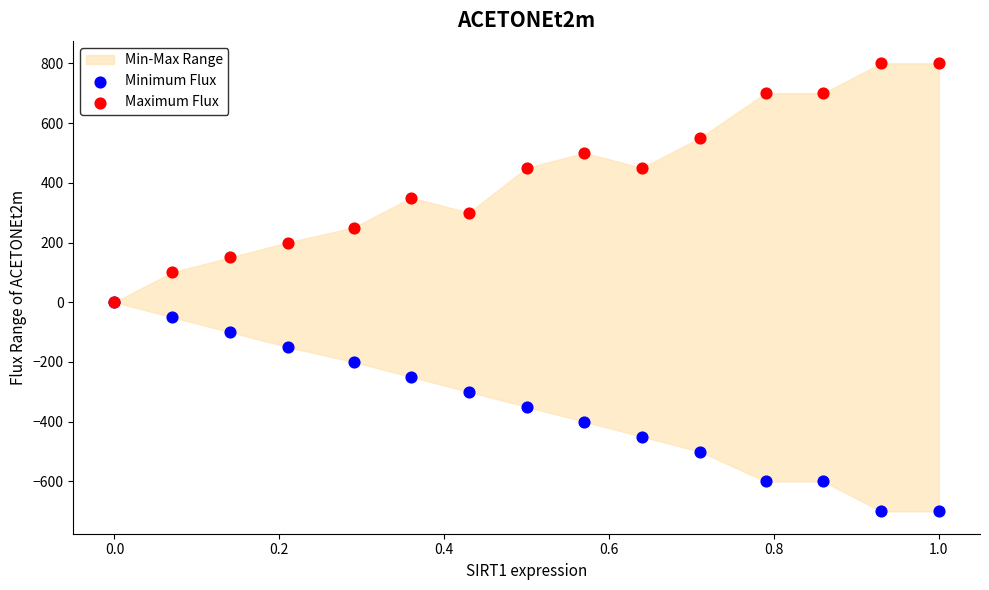

Which series has the largest Y range (max minus min)?

Maximum Flux